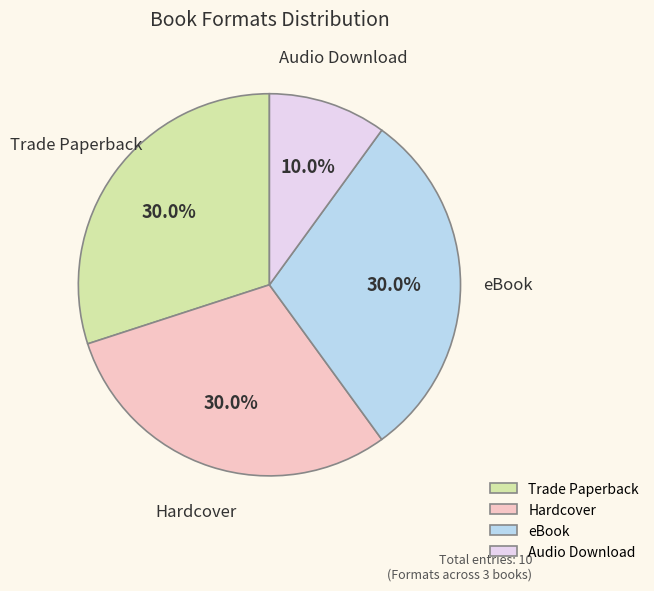

What percentage is the eBook slice, to the nearest percent?

30%